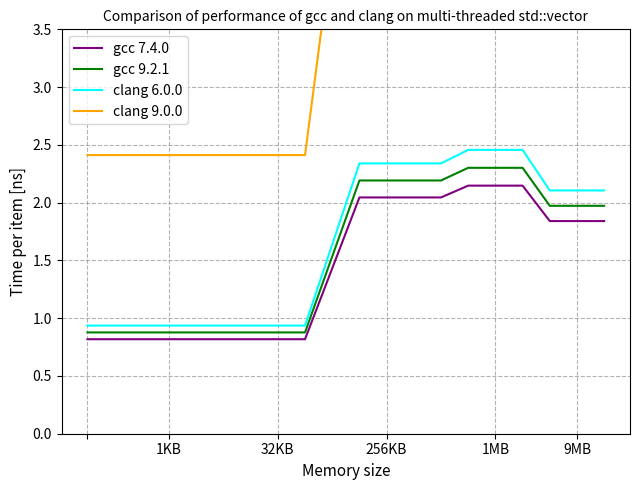

True or false: gcc 7.4.0 and clang 6.0.0 intersect in this chart.

False